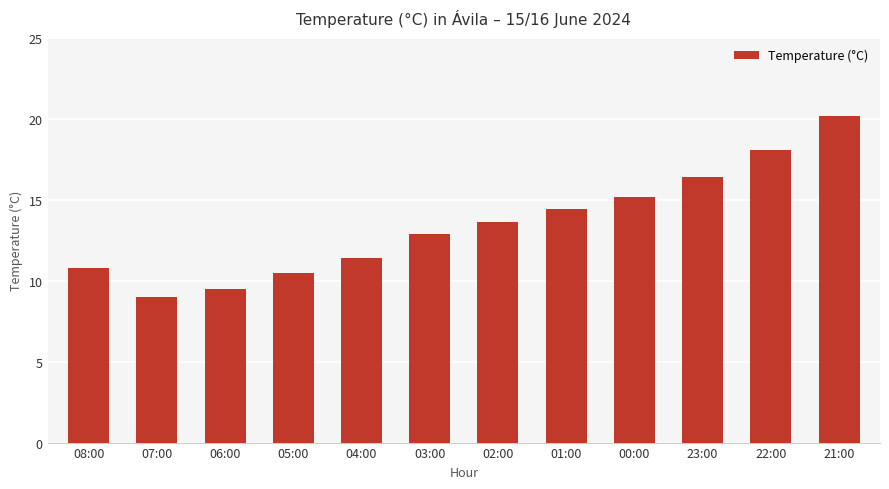

What is the approximate value at 22:00?

18.1